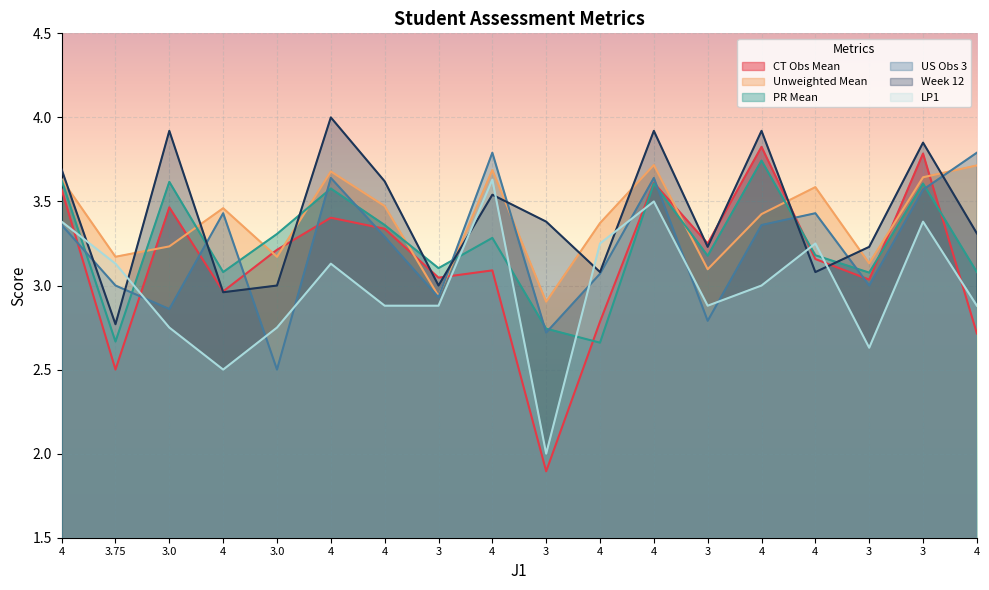

How many interior local valleys does the US Obs 3 series have?

6